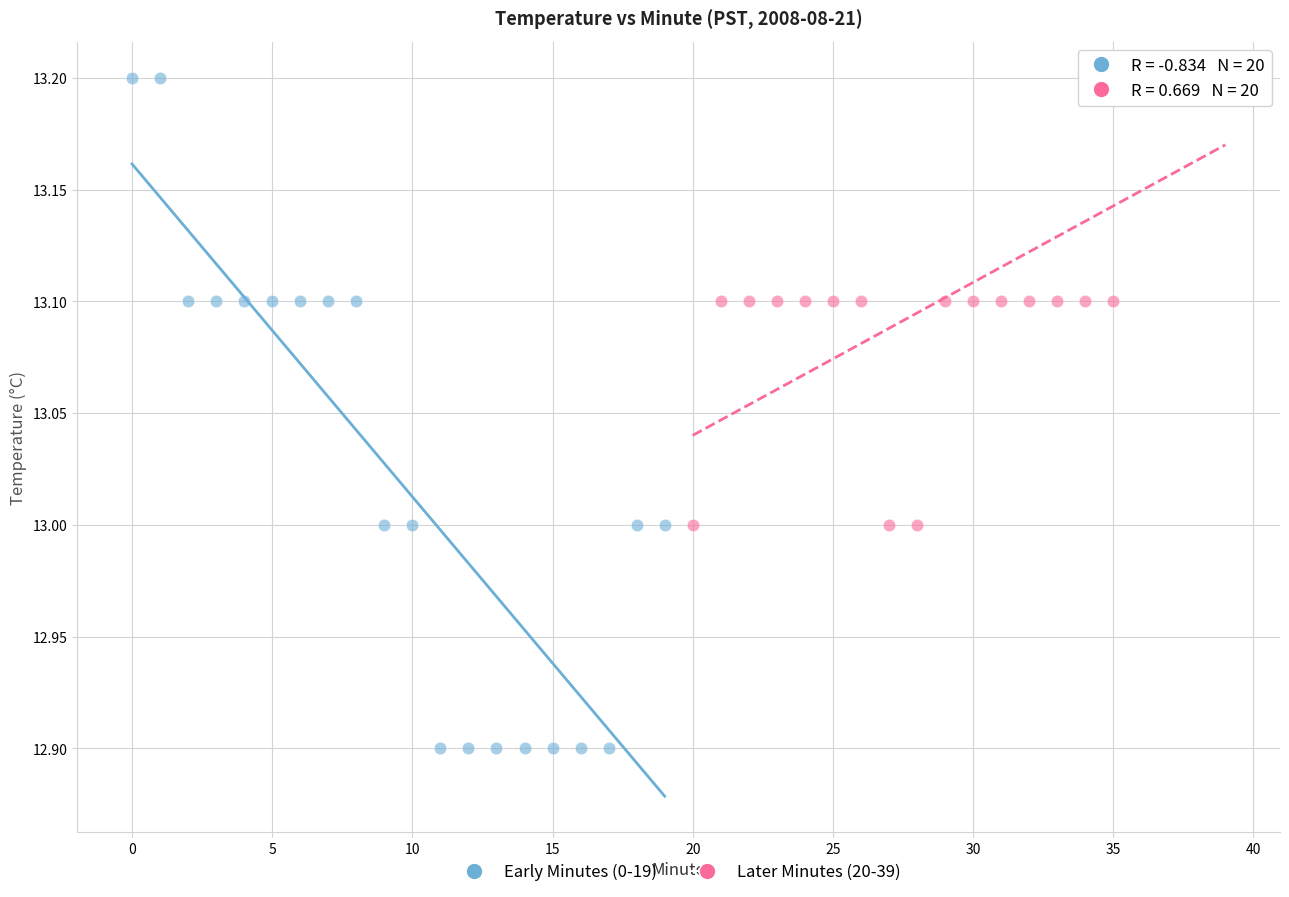

Which series has the largest Y range (max minus min)?

Early Minutes (0-19)